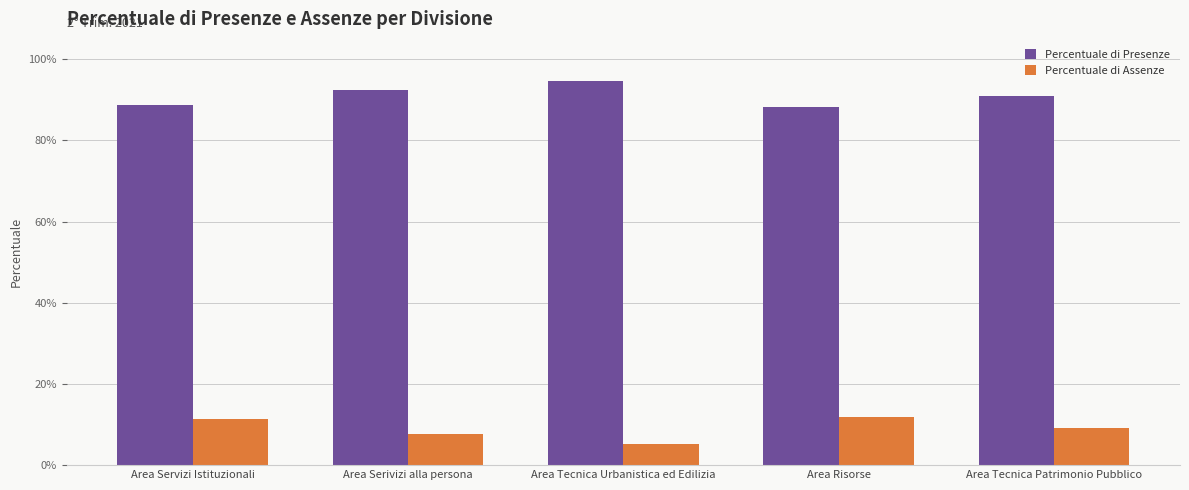

Reading left to right, extract all data points from this chart.

Percentuale di Presenze: Area Servizi Istituzionali=0.9	Area Serivizi alla persona=0.9	Area Tecnica Urbanistica ed Edilizia=0.9	Area Risorse=0.9	Area Tecnica Patrimonio Pubblico=0.9
Percentuale di Assenze: Area Servizi Istituzionali=0.1	Area Serivizi alla persona=0.1	Area Tecnica Urbanistica ed Edilizia=0.1	Area Risorse=0.1	Area Tecnica Patrimonio Pubblico=0.1